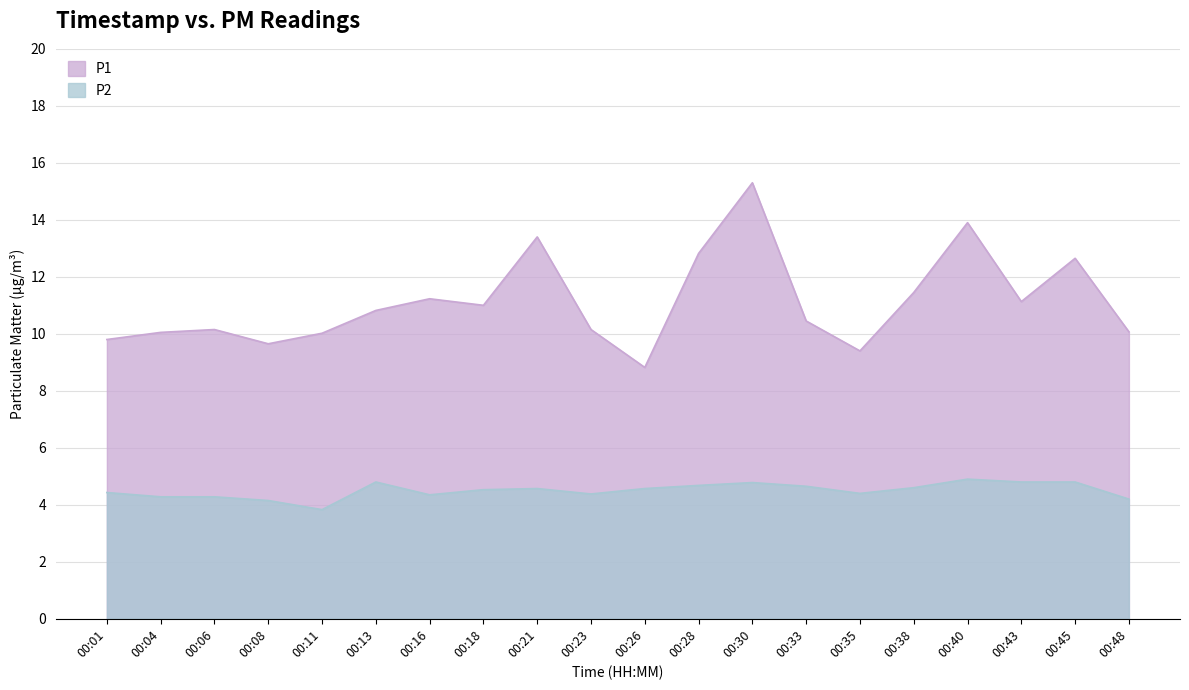

True or false: P1 and P2 cross at least once.

False